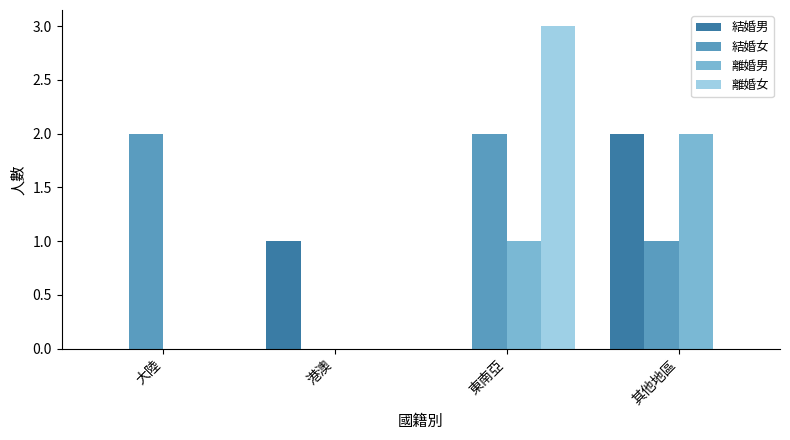

Which series changed the most between 港澳 and 東南亞?

離婚女